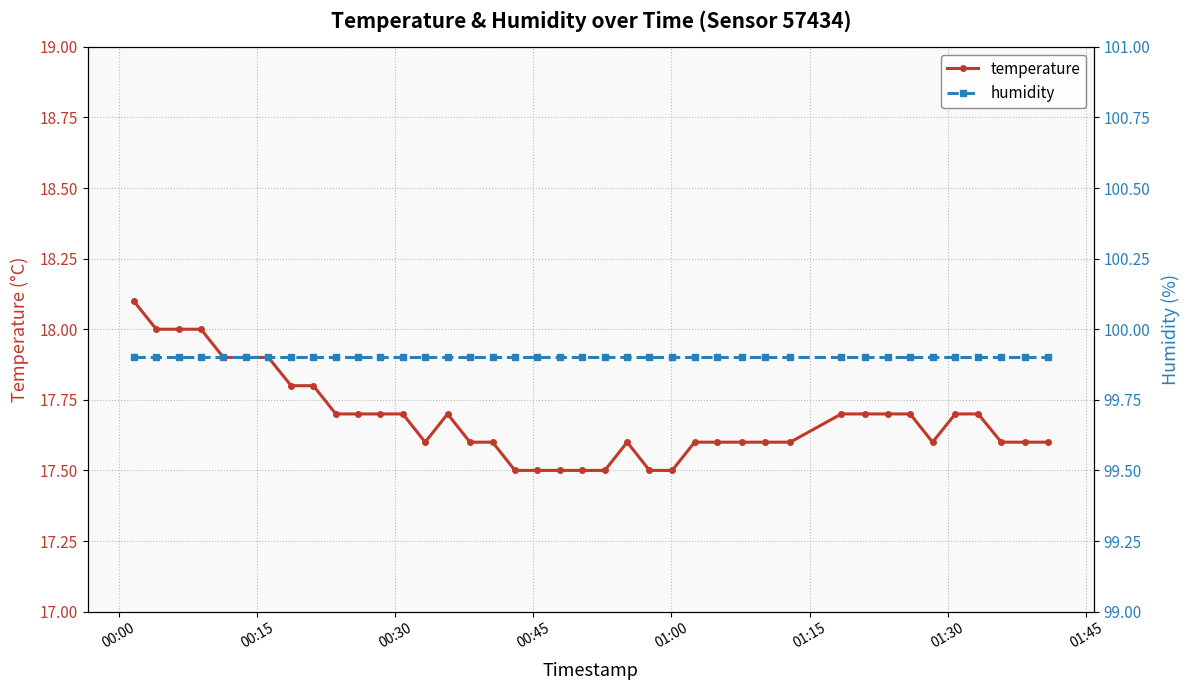

True or false: humidity and temperature intersect in this chart.

False